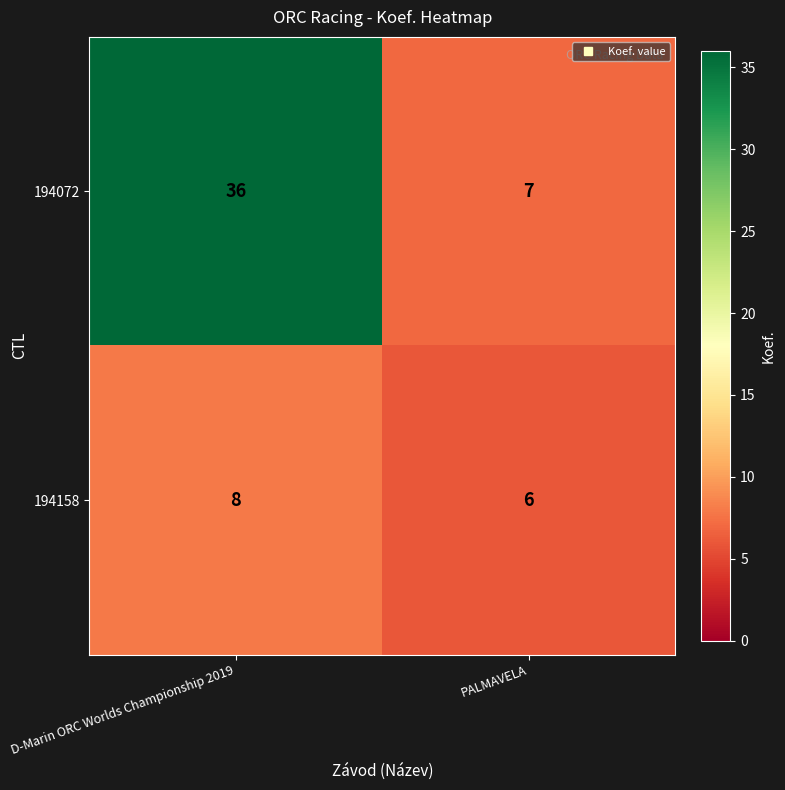

Which series has the largest range (max minus min)?

194072